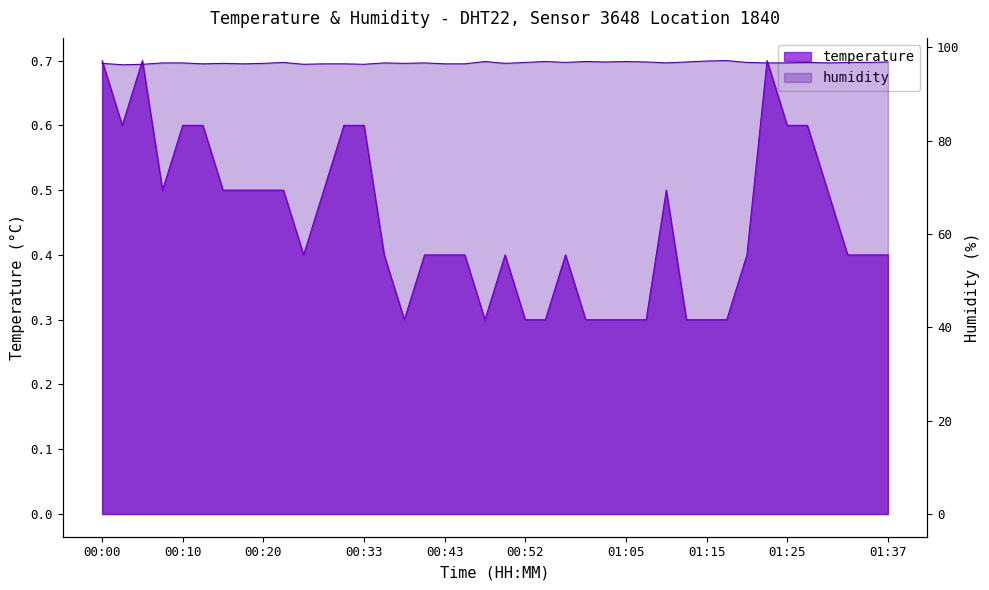

At 00:43, list the series in order from largest to smallest.

humidity, temperature